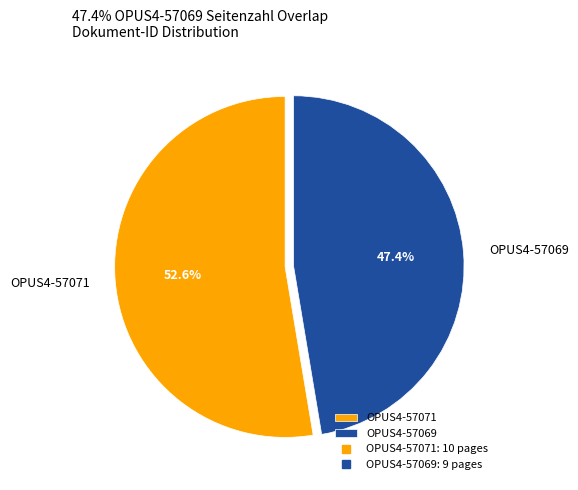

Which has a higher value, OPUS4-57069 or OPUS4-57071?

OPUS4-57071